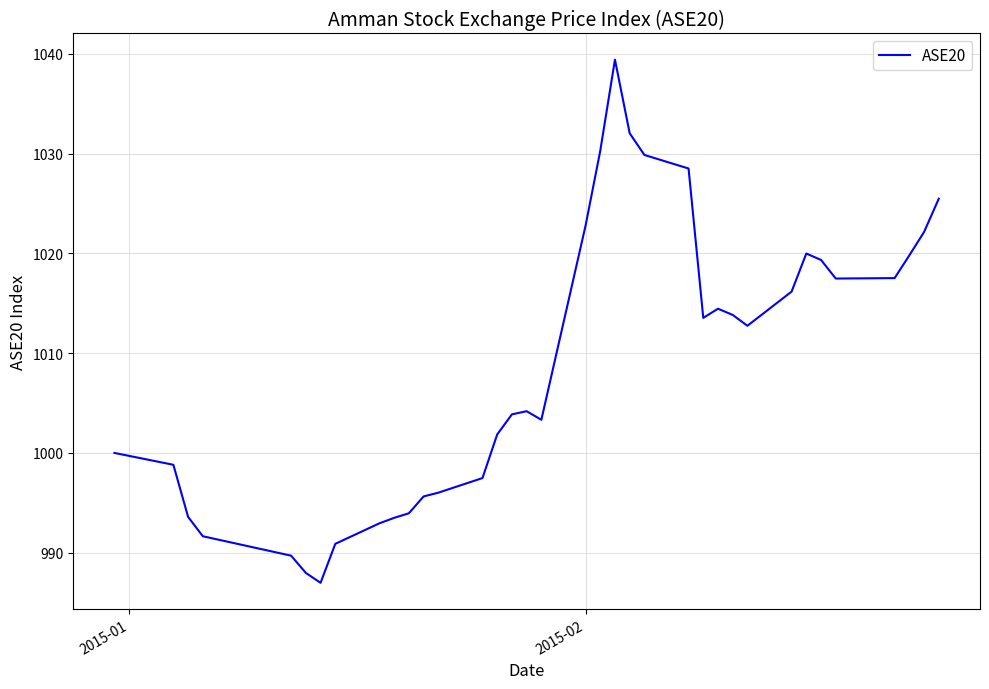

What is the greatest value displayed?

1039.4